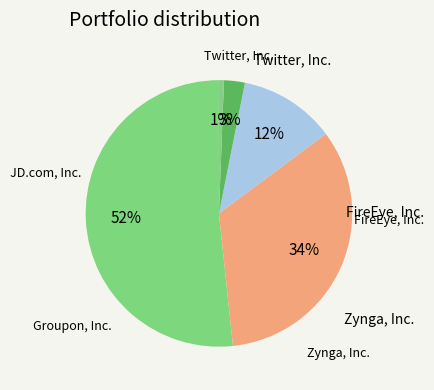

How many slices are in this pie chart?

5